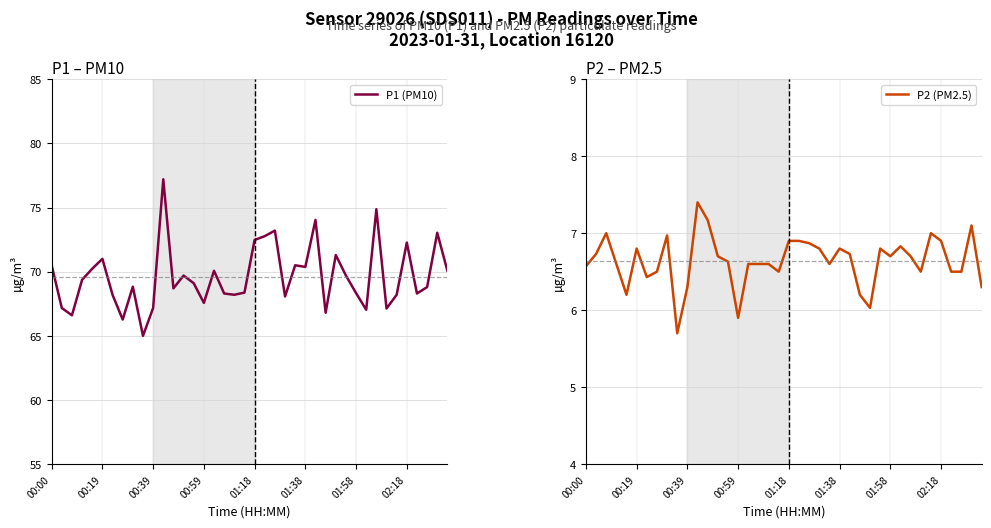

True or false: P1 (PM10) has a value of 125.6 at 01:18.

False